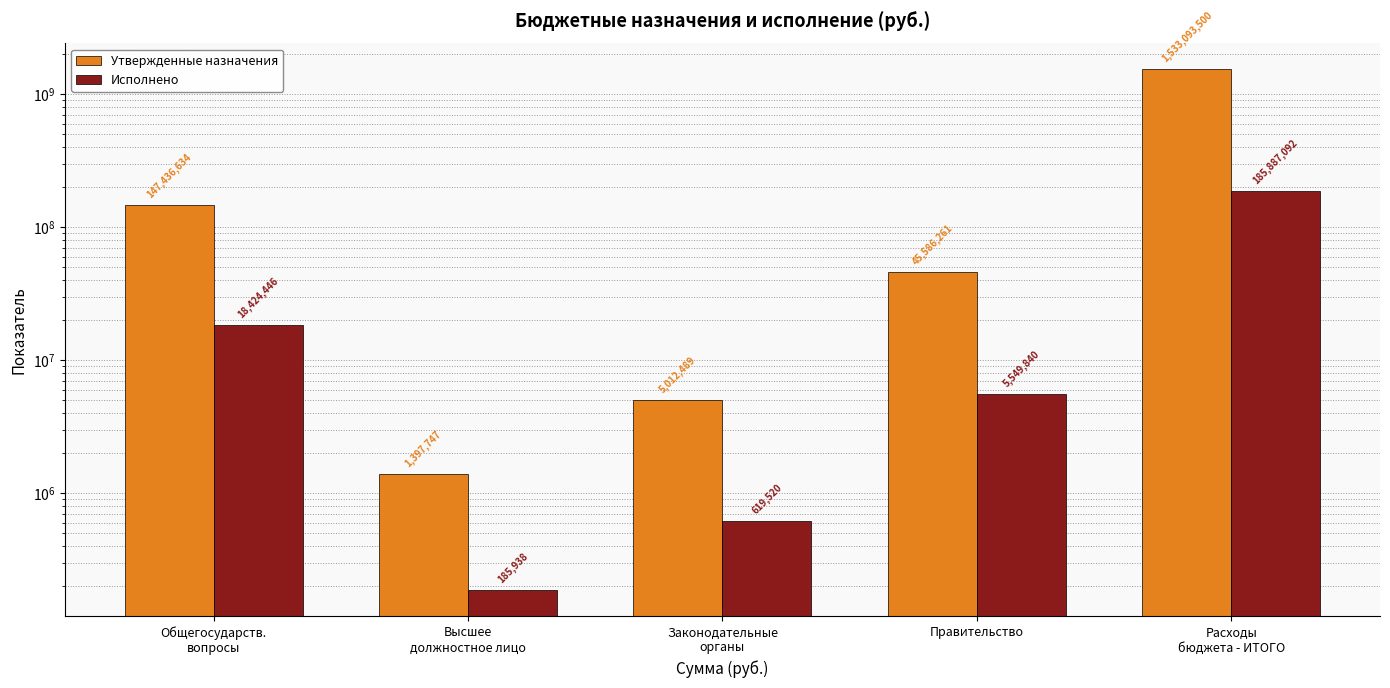

What is the approximate value of Исполнено at Правительство?

5549840.4